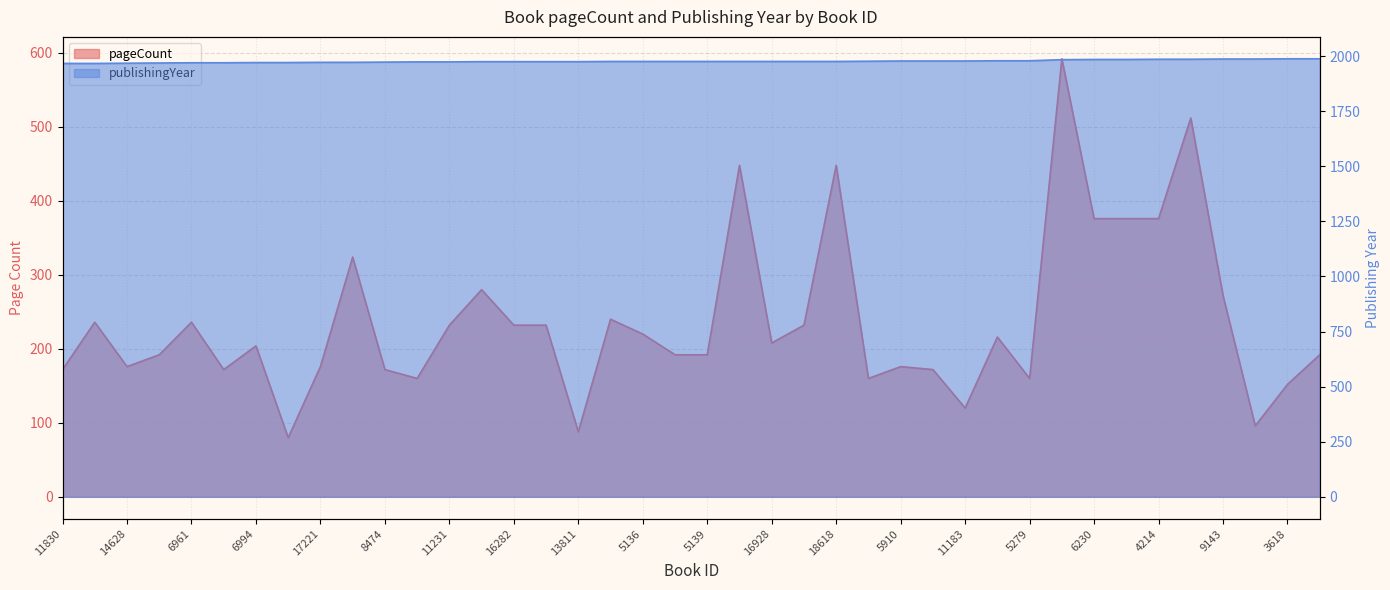

What is the difference between the maximum and minimum values in the pageCount series?

512